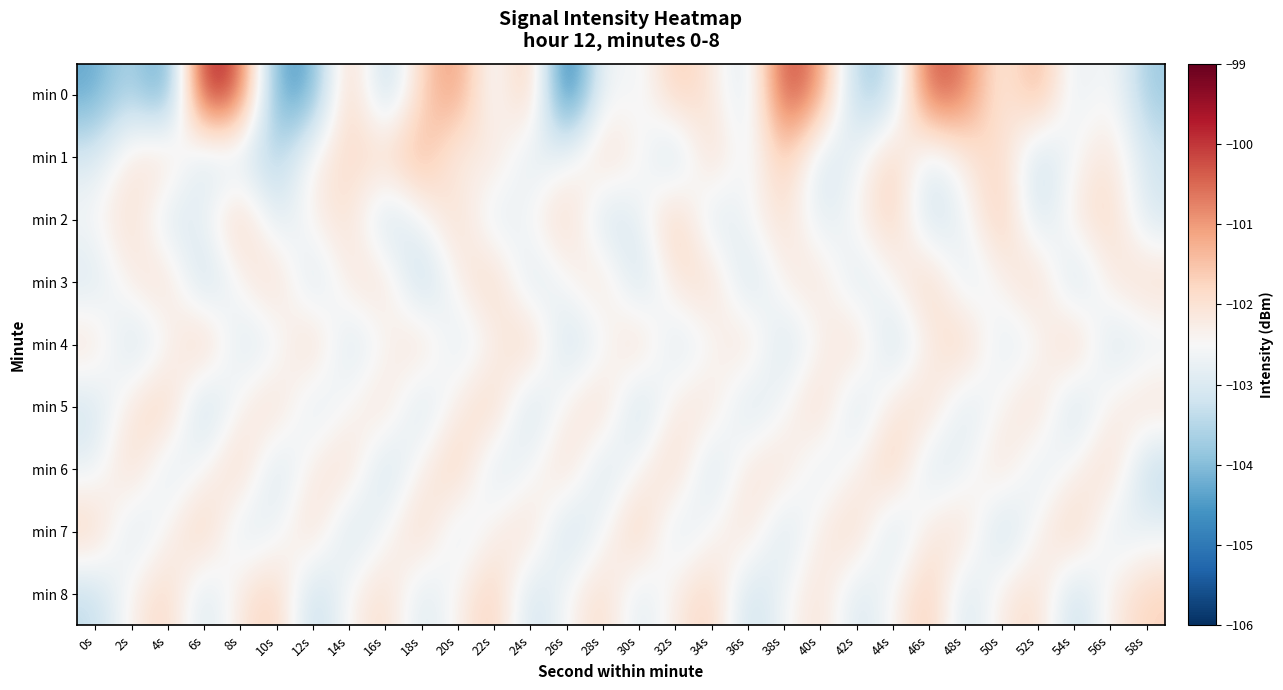

List the series in order of their peak value, lowest first.

min 3, min 5, min 6, min 8, min 7, min 2, min 4, min 1, min 0